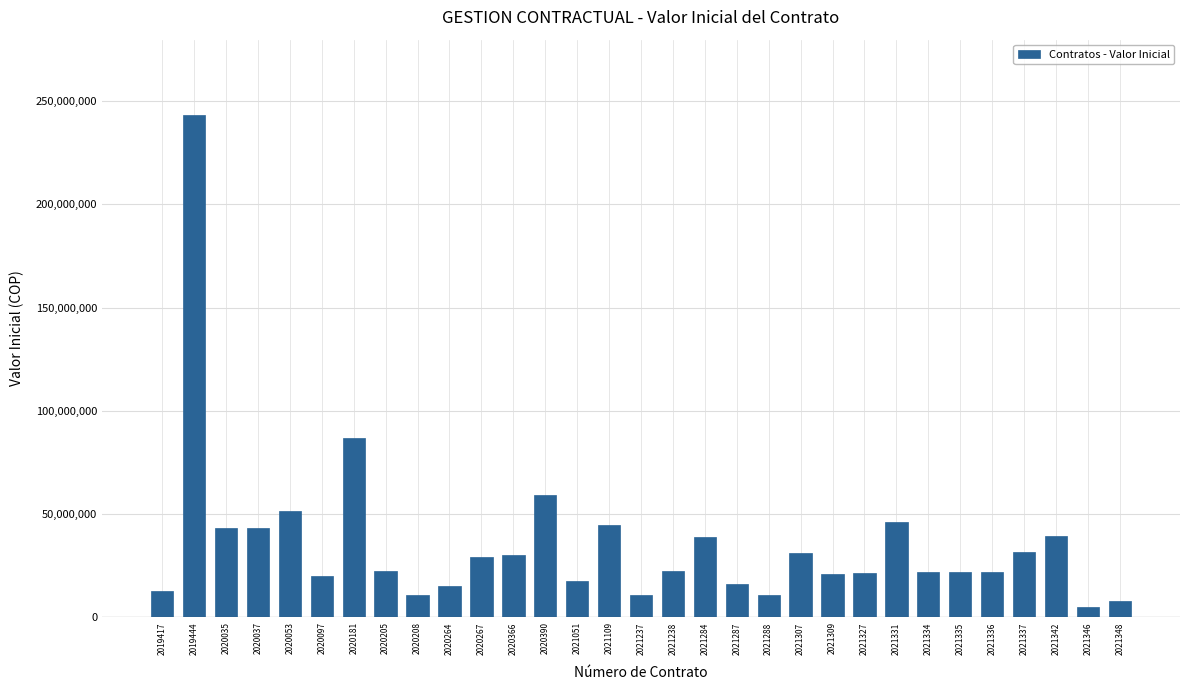

What is the greatest value displayed?

243227573